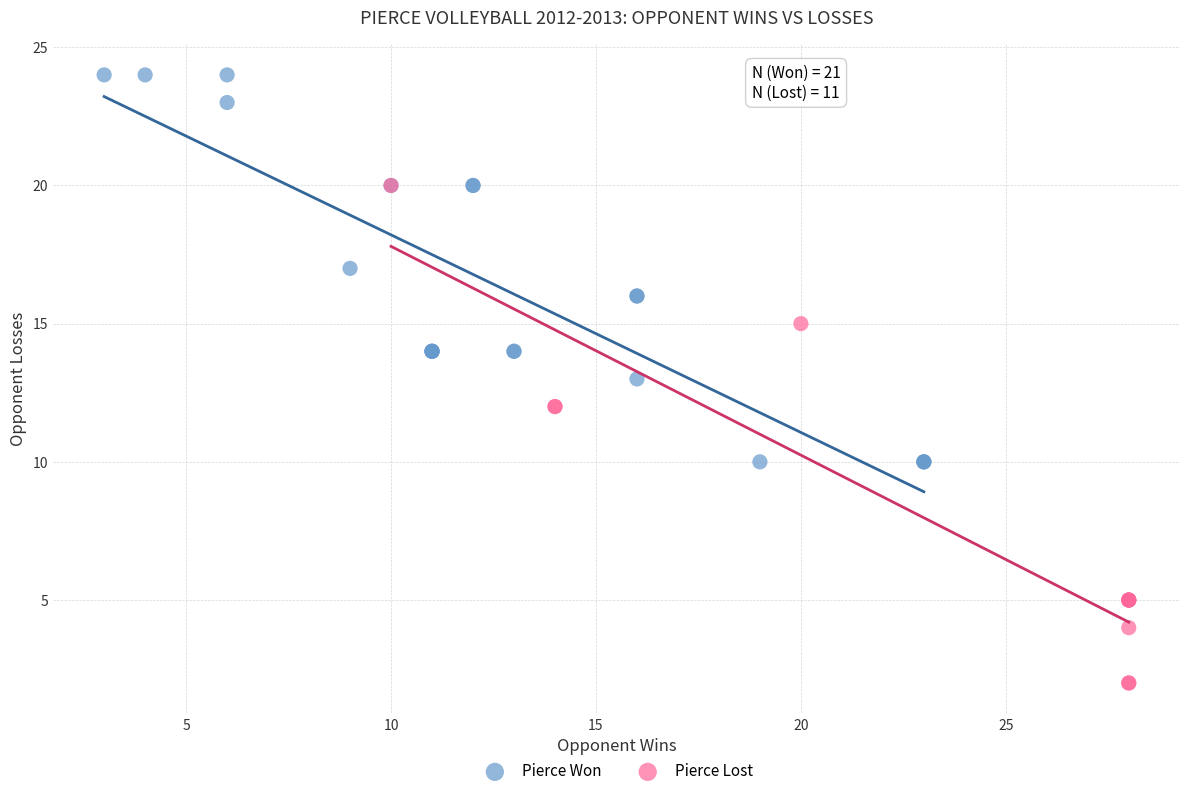

Which series reaches the maximum Y coordinate?

Pierce Won